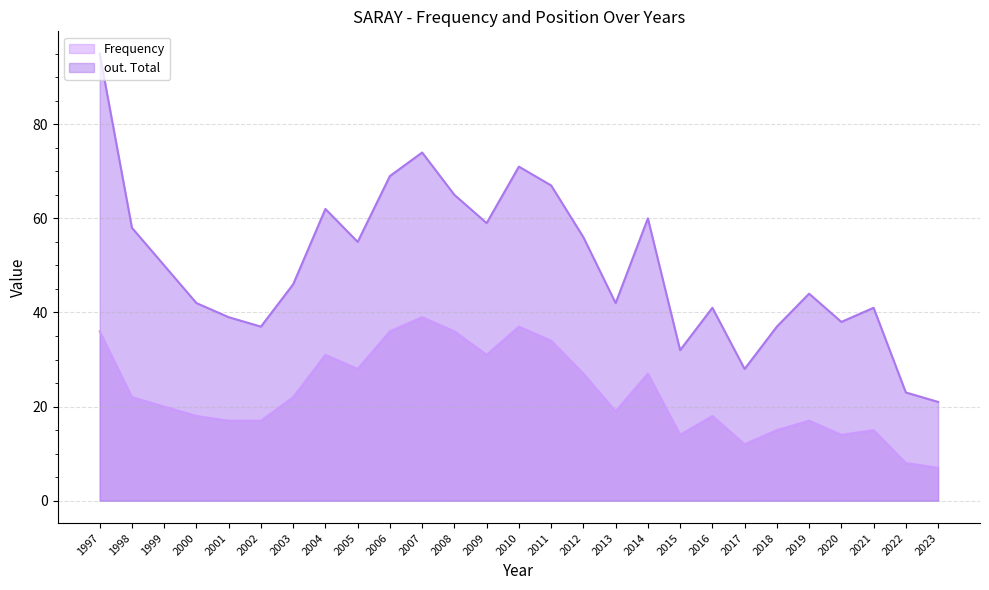

At which label does out. Total first exceed 46?

1997